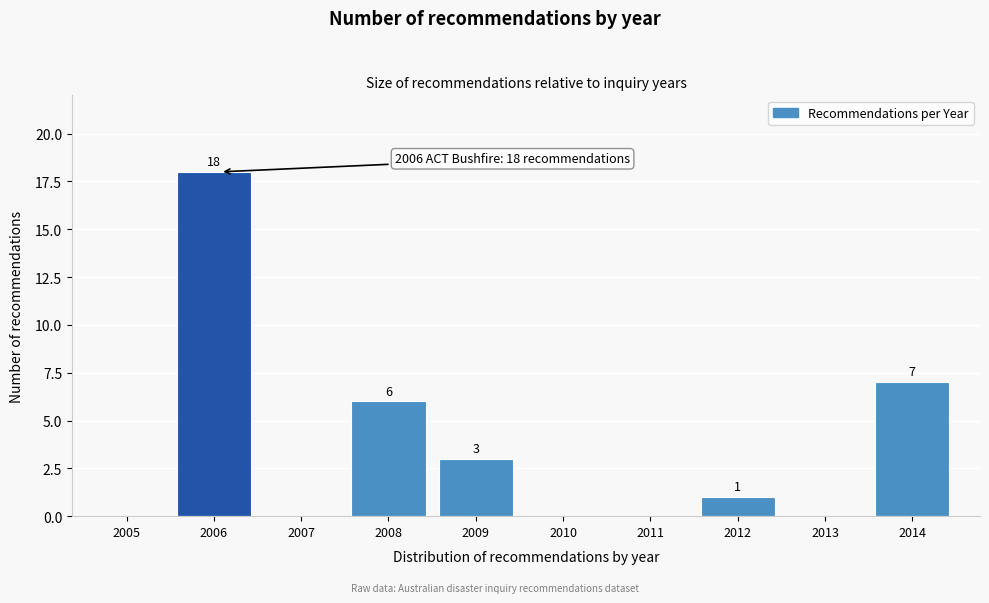

Reading left to right, list all the values displayed in this chart.

2005=0	2006=18	2007=0	2008=6	2009=3	2010=0	2011=0	2012=1	2013=0	2014=7